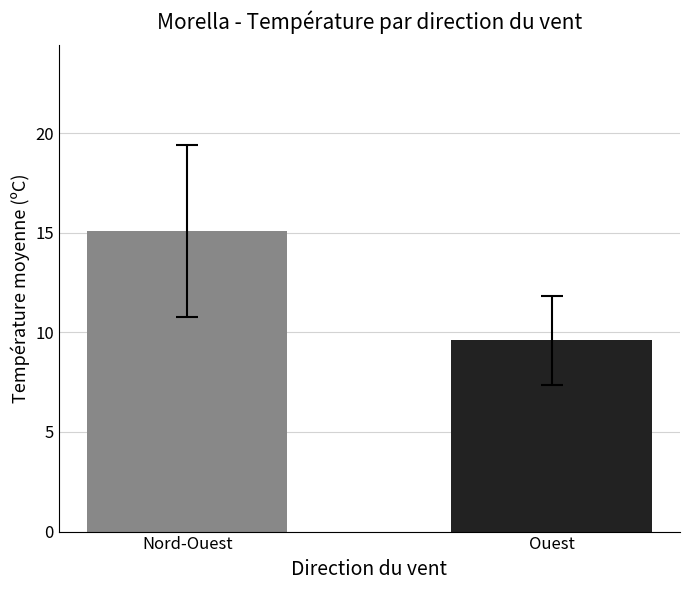

What is the ratio of the value at Nord-Ouest to the value at Ouest?

1.6